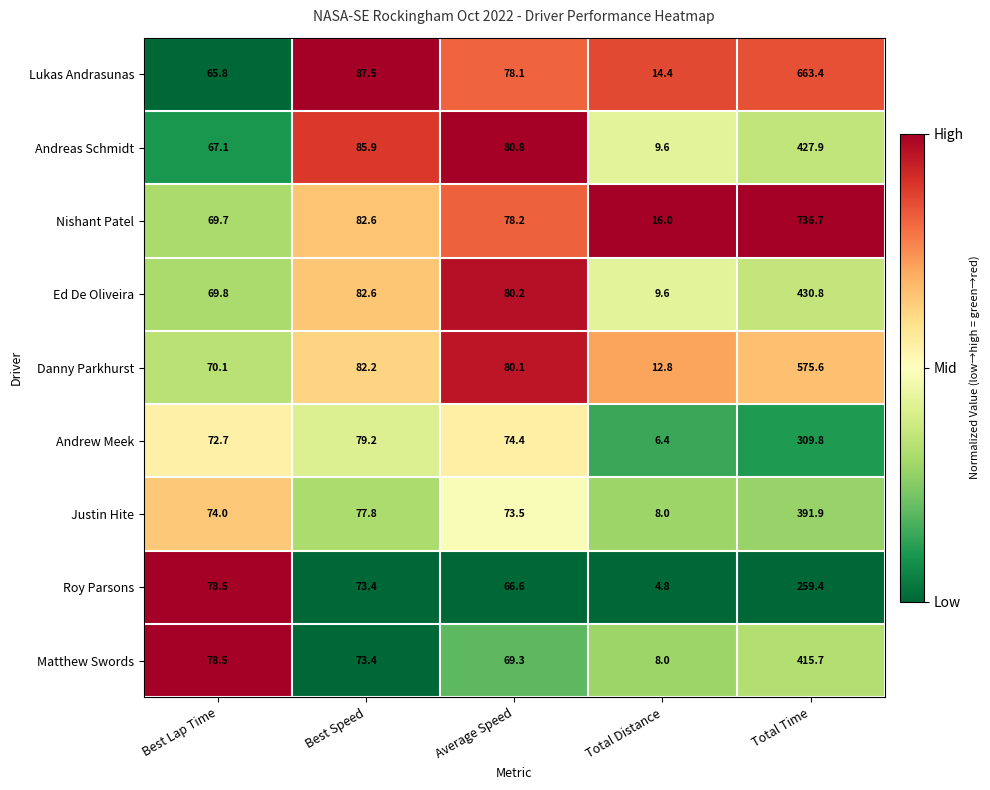

At which category does the chart reach its peak across all series?

Total Time